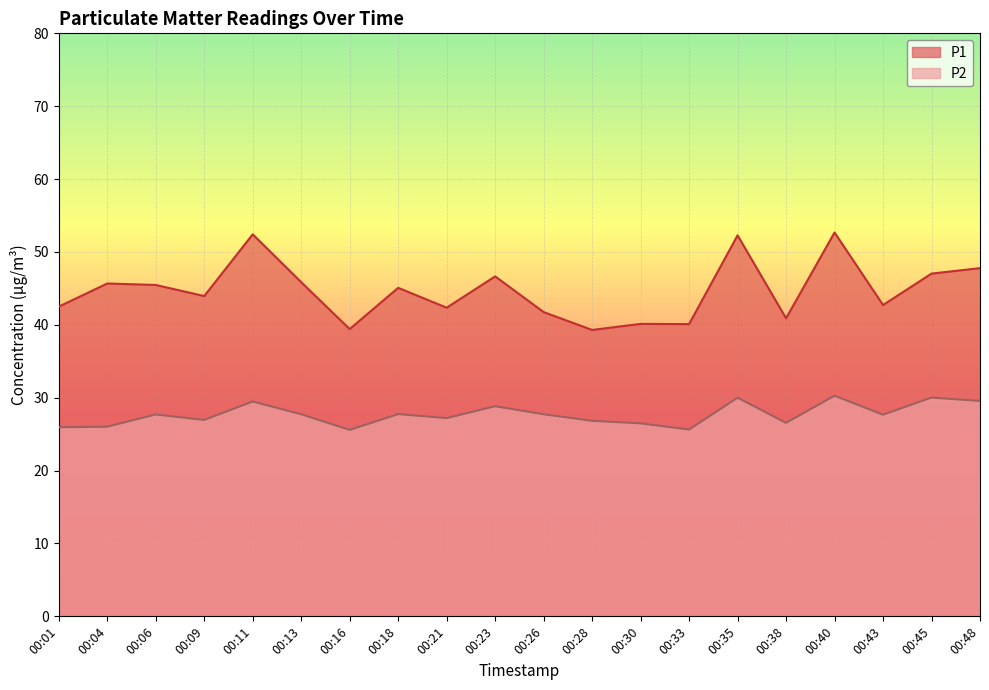

At which label is P1 closest to 45?

00:18